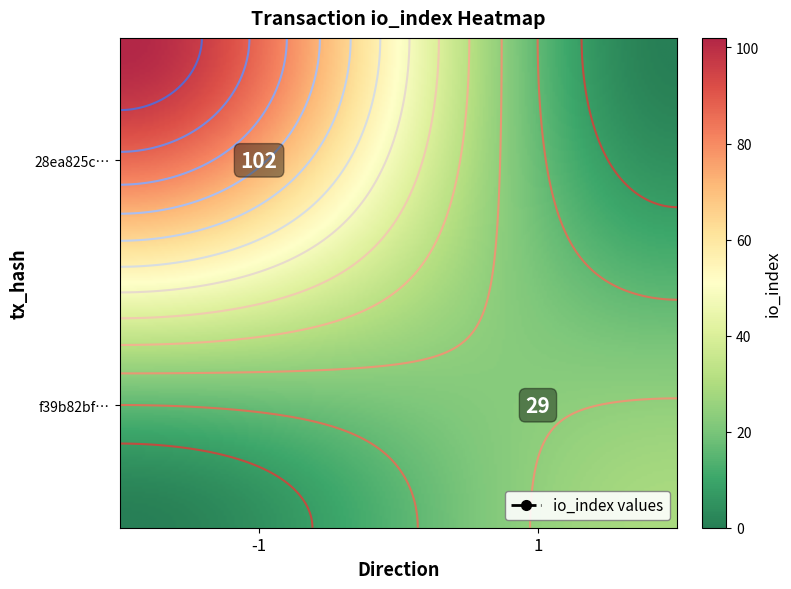

Count the number of categories in the chart.

2